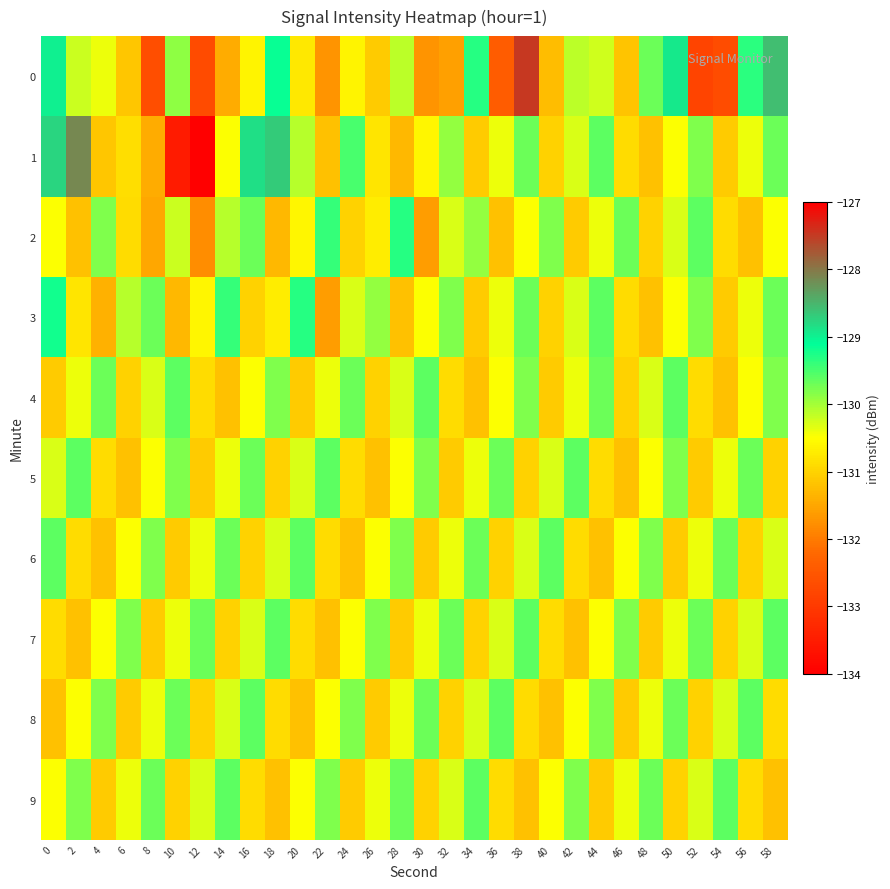

At which category does the chart reach its minimum across all series?

10